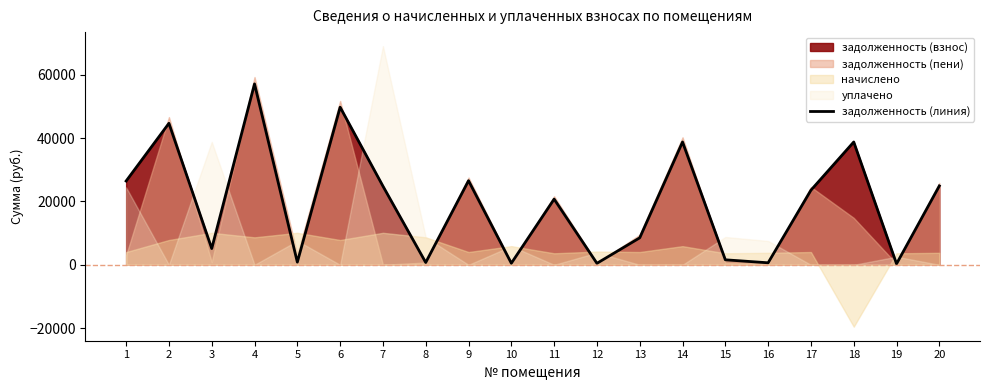

How many lines are shown in the chart?

1